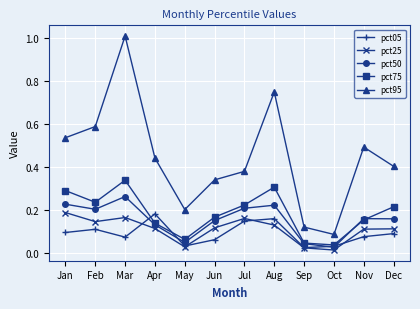

True or false: pct95 and pct75 cross at least once.

False